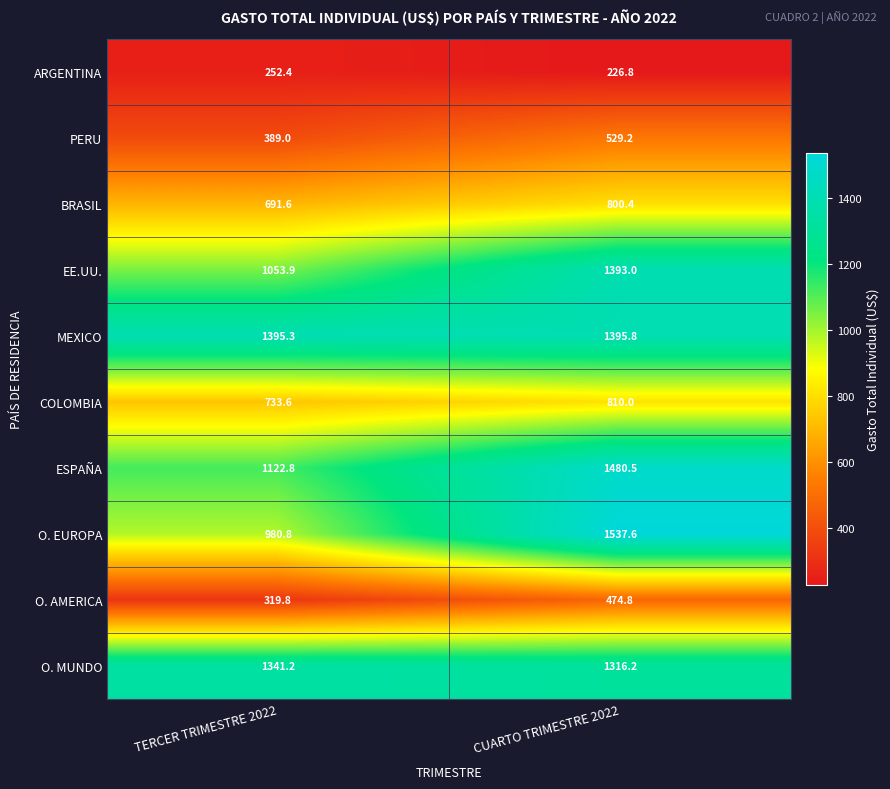

How many distinct data groups are displayed?

10